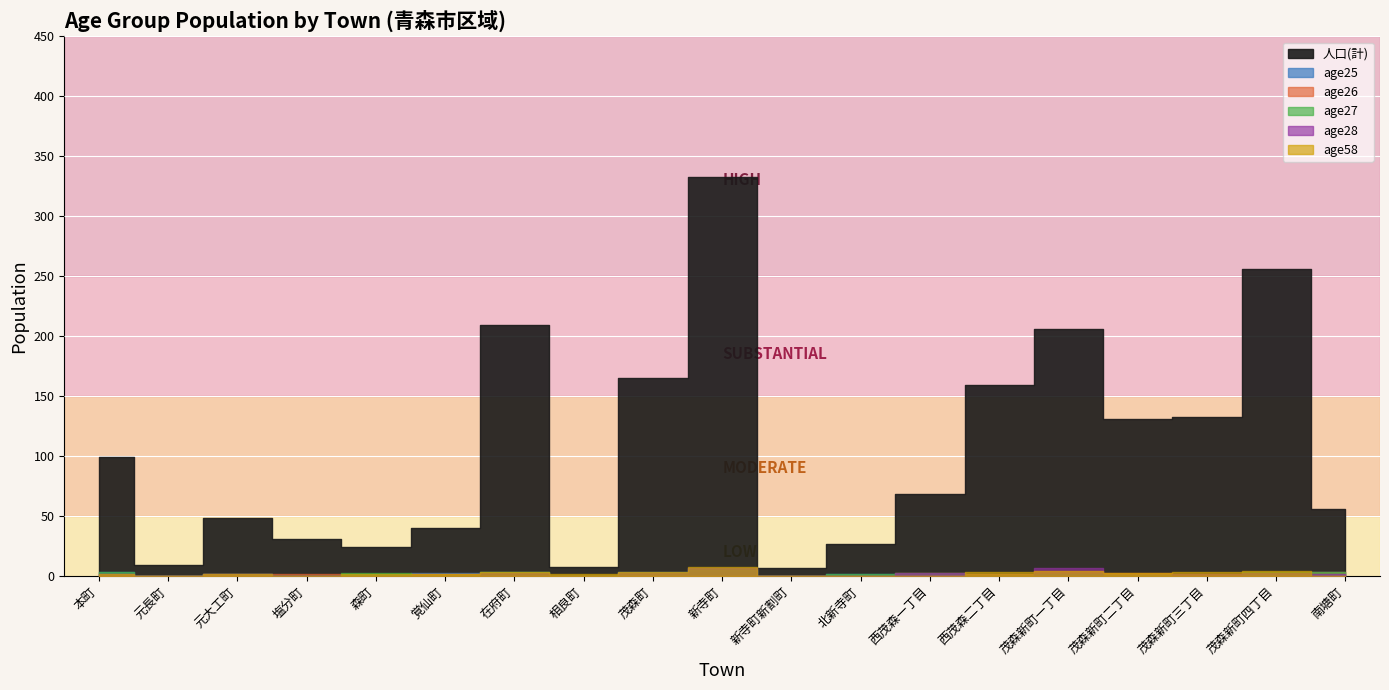

Rank the categories by age25 value from lowest to highest.

元長町, 塩分町, 相良町, 新寺町新割町, 西茂森一丁目, 茂森新町三丁目, 元大工町, 森町, 北新寺町, 西茂森二丁目, 茂森新町二丁目, 茂森新町四丁目, 覚仙町, 本町, 在府町, 茂森町, 茂森新町一丁目, 南塘町, 新寺町